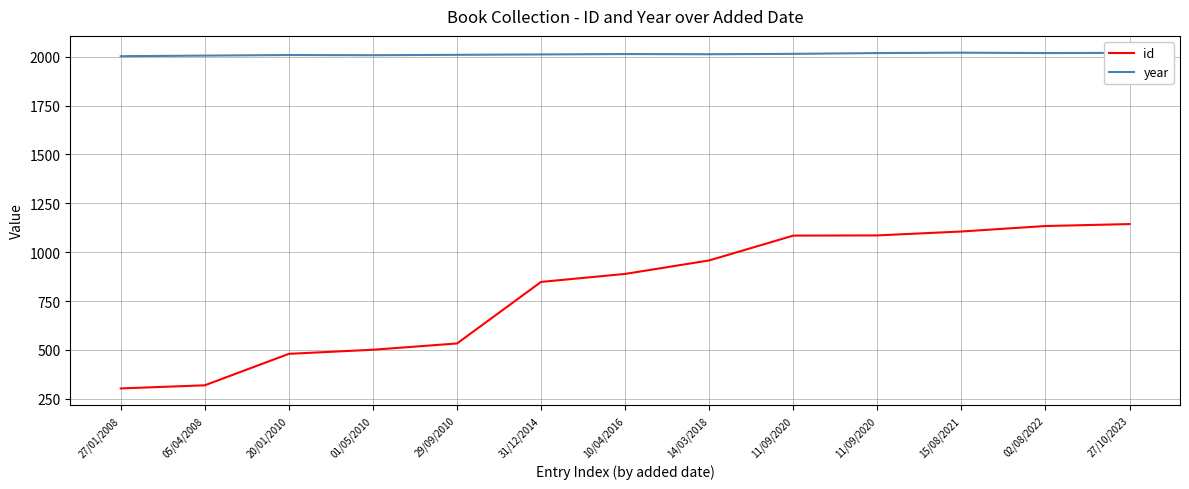

List the series in order of their peak value, lowest first.

id, year